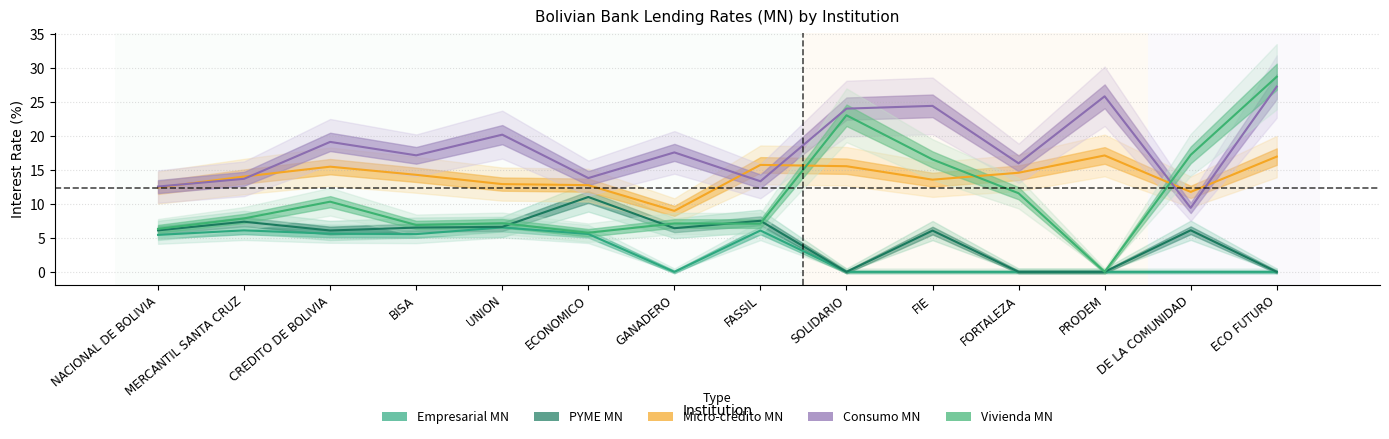

What position from the left is GANADERO?

7